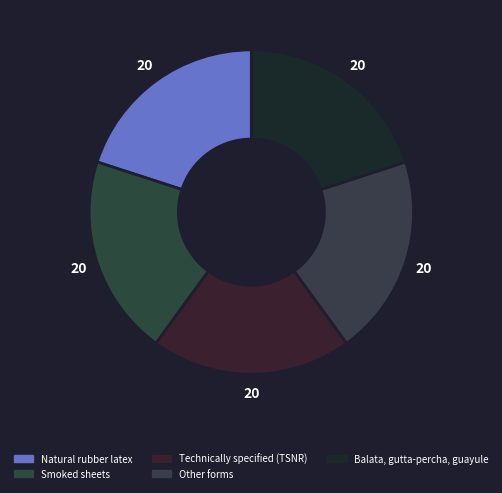

Combined, what portion of the pie is Technically specified (TSNR) and Other forms?

40.0%